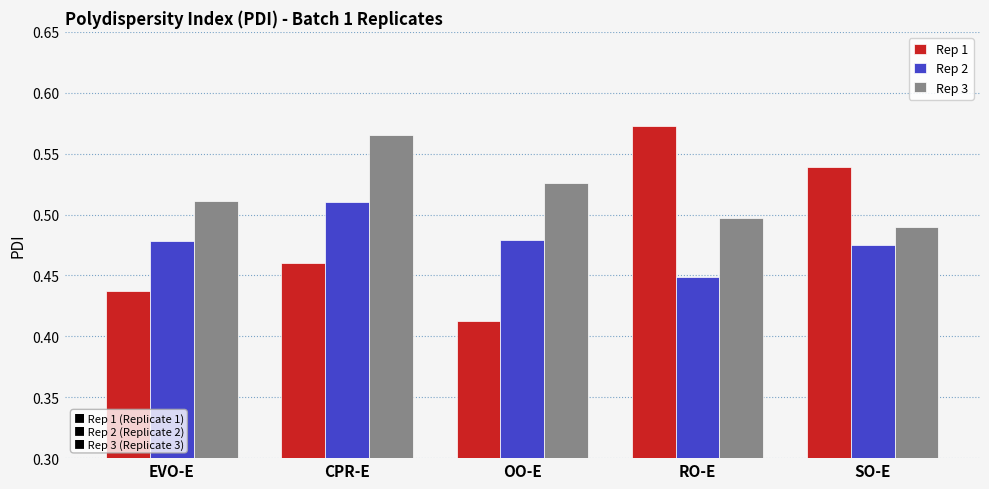

What is the difference between the maximum and minimum values in the Rep 2 series?

0.1